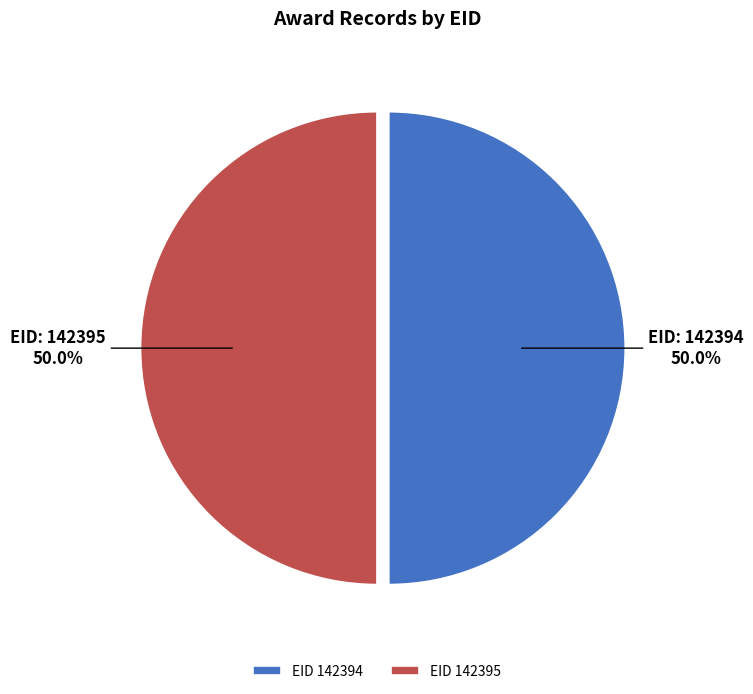

What is the ratio of the value at EID 142395 to the value at EID 142394?

1.0